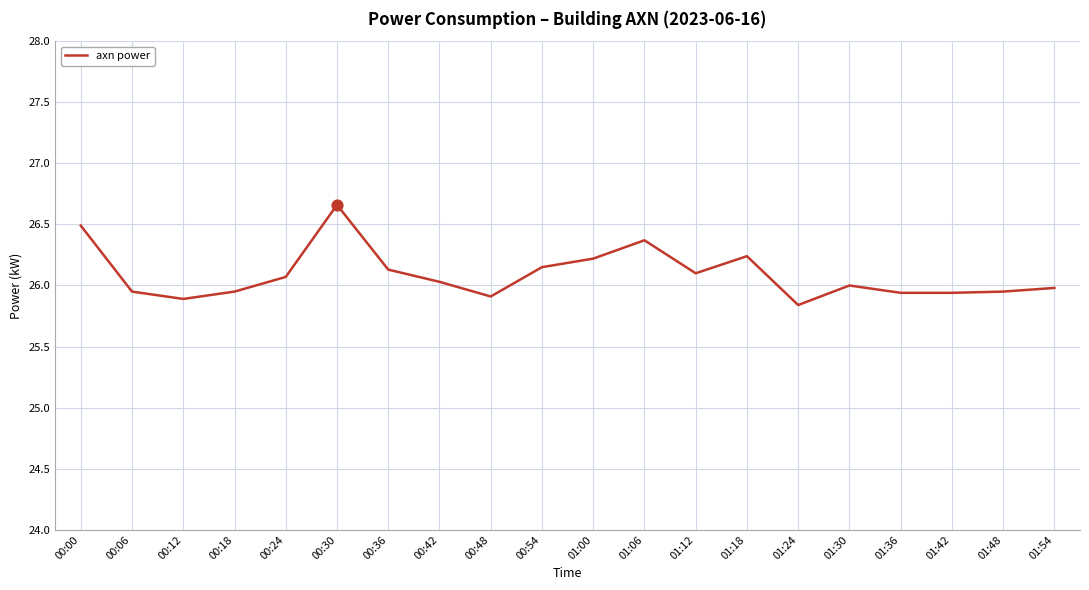

What is the change in value from 00:36 to 01:30?

-0.1